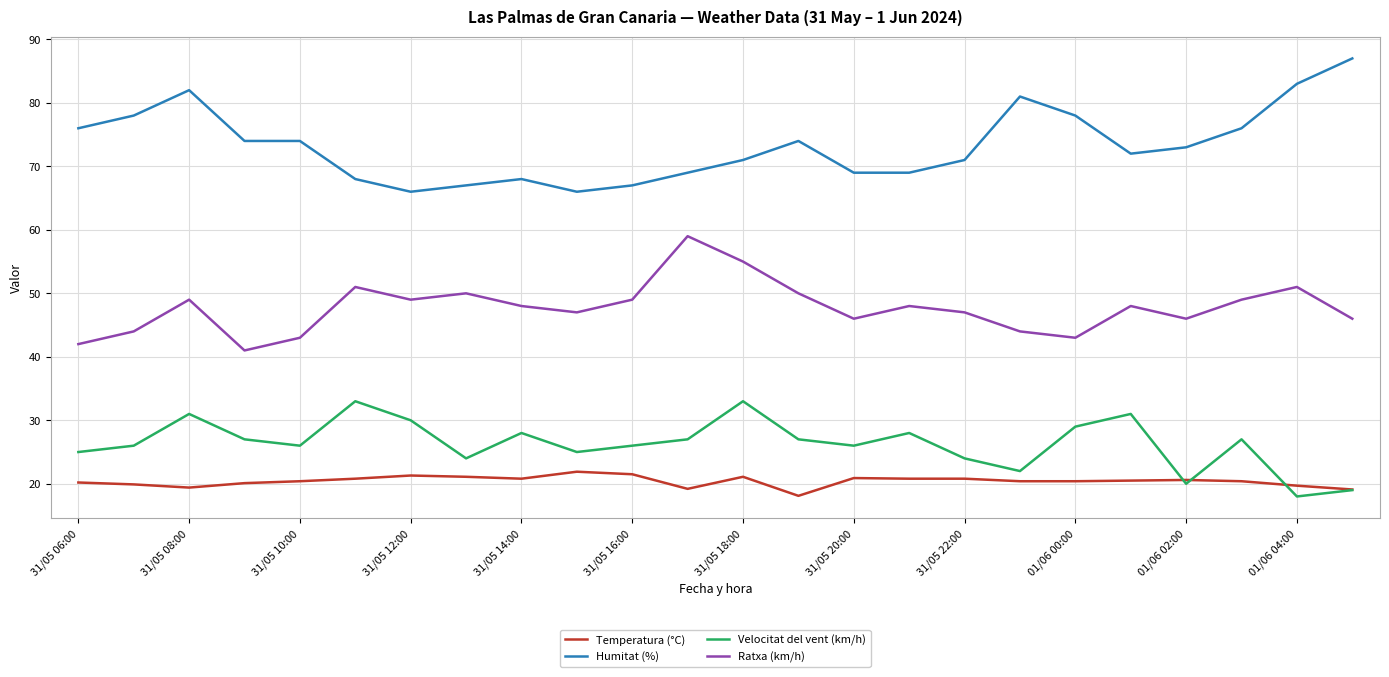

What is the highest value of the Temperatura (°C) series?

21.9